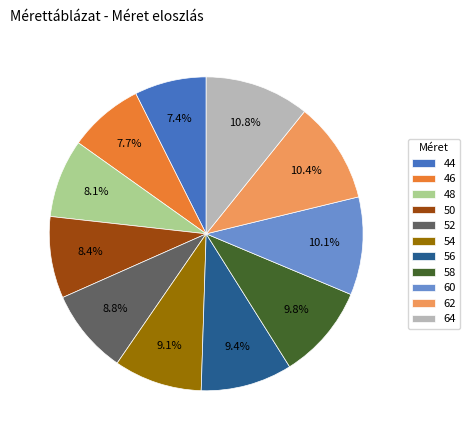

Is it true that 56 is 9% of the pie?

True